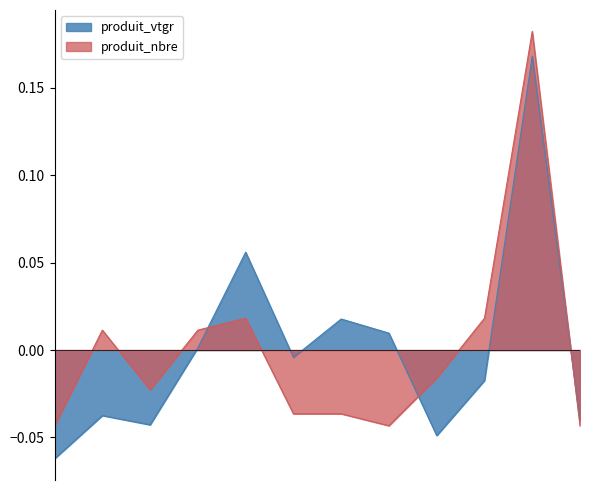

Rank the series by their maximum value, from highest to lowest.

produit_nbre, produit_vtgr